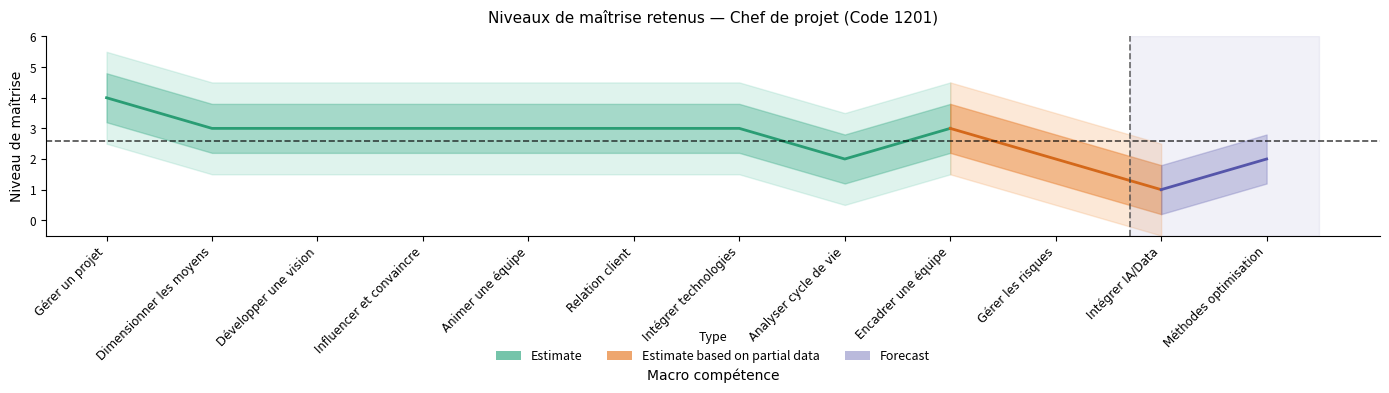

True or false: outer_lower and lower_bound cross at least once.

False